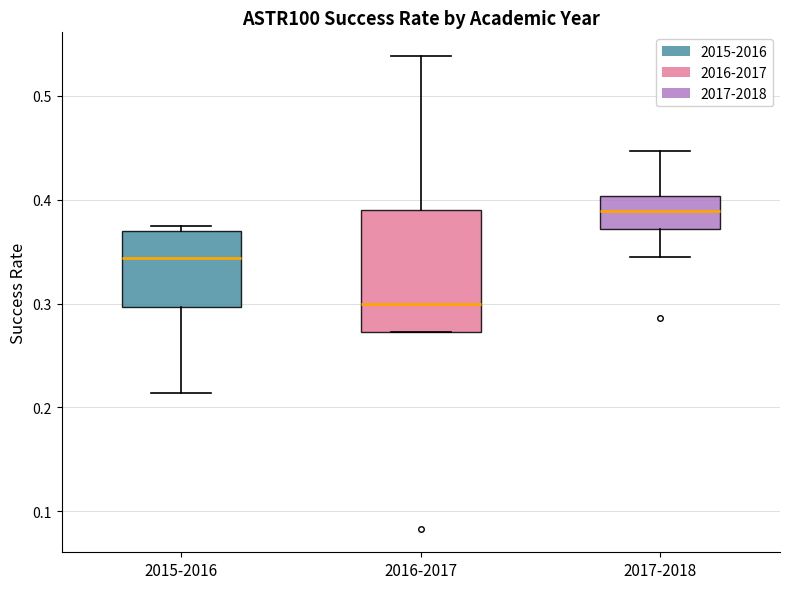

Reading left to right, read every box against the y-axis: the position of its median line, the range the box covers, and the ends of its whiskers. The values are not printed on the chart, so give them approximately, as read against the axis.

2015-2016: median 0.34, box 0.30 to 0.37, whiskers 0.21 to 0.38
2016-2017: median 0.30, box 0.27 to 0.39, whiskers 0.27 to 0.54
2017-2018: median 0.39, box 0.37 to 0.40, whiskers 0.34 to 0.45